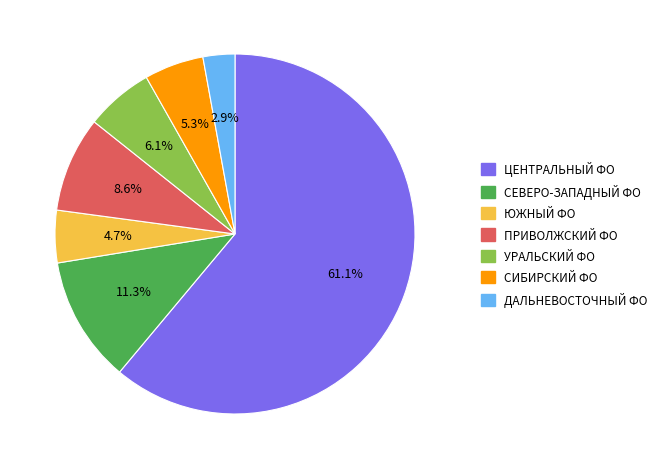

Does any single category account for the majority?

Yes